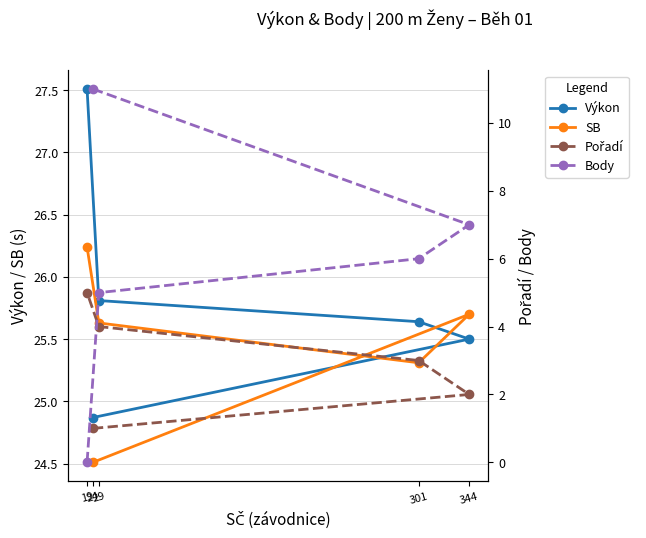

Reading right to left, transcribe all the data shown in this chart.

Výkon: 27.5	25.8	25.6	25.5	24.9
SB: 26.2	25.6	25.3	25.7	24.5
Pořadí: 5.0	4.0	3.0	2.0	1.0
Body: 0.0	5.0	6.0	7.0	11.0